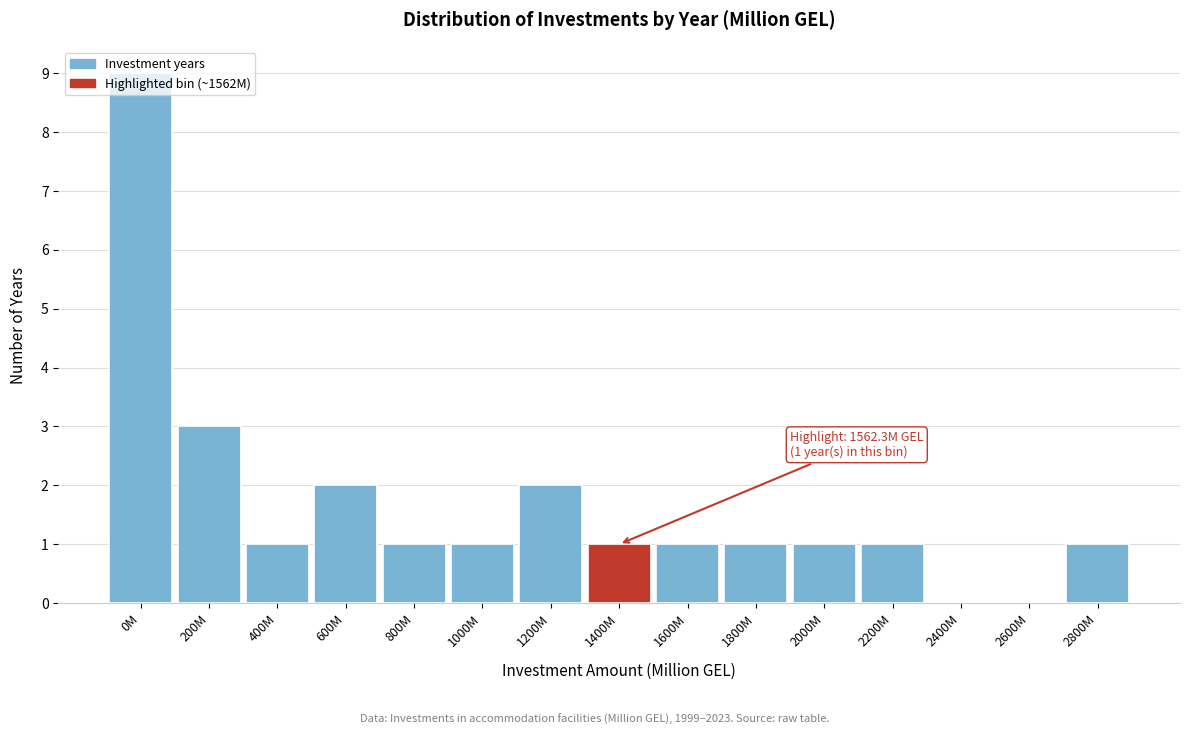

Between 1200M and 2600M, which is larger?

1200M